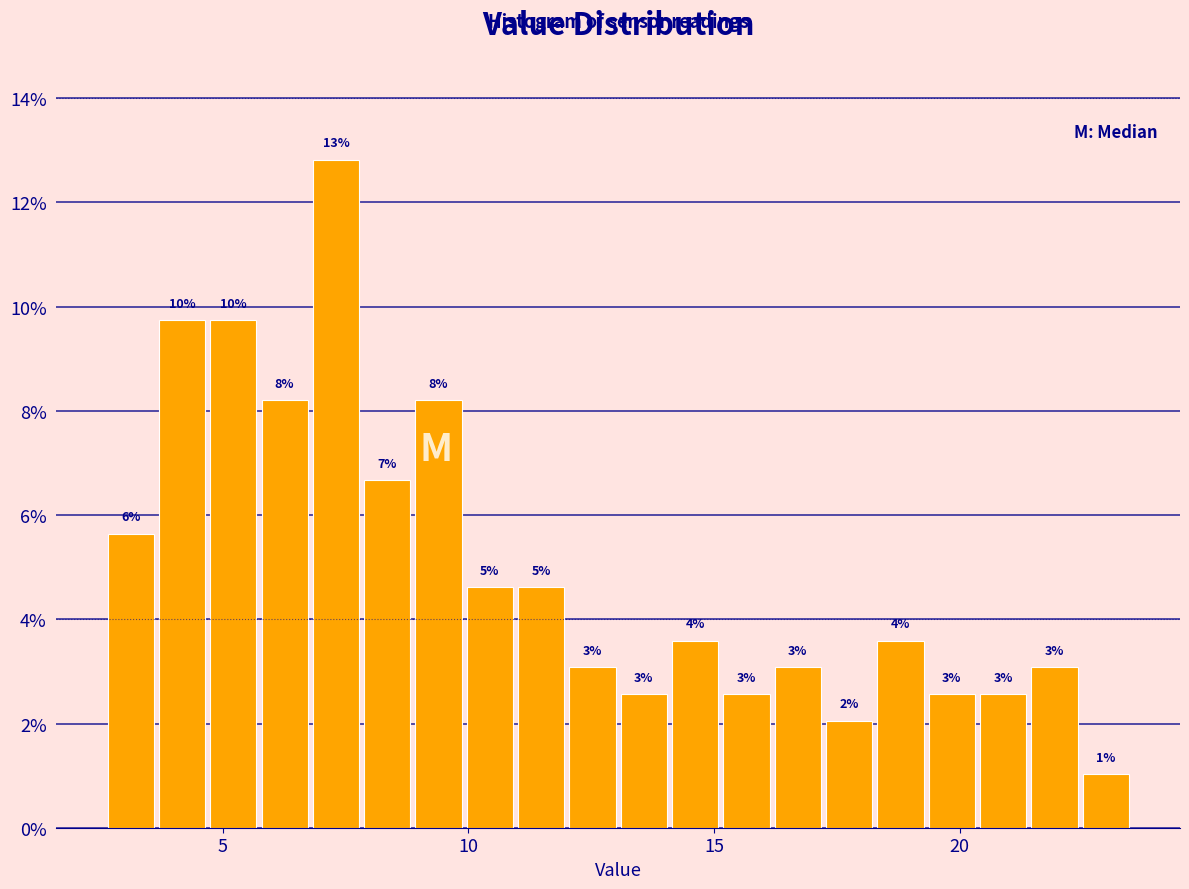

Around what value on the x-axis is the tallest bar? Give the approximate position of its centre, as read against the axis.

7.5